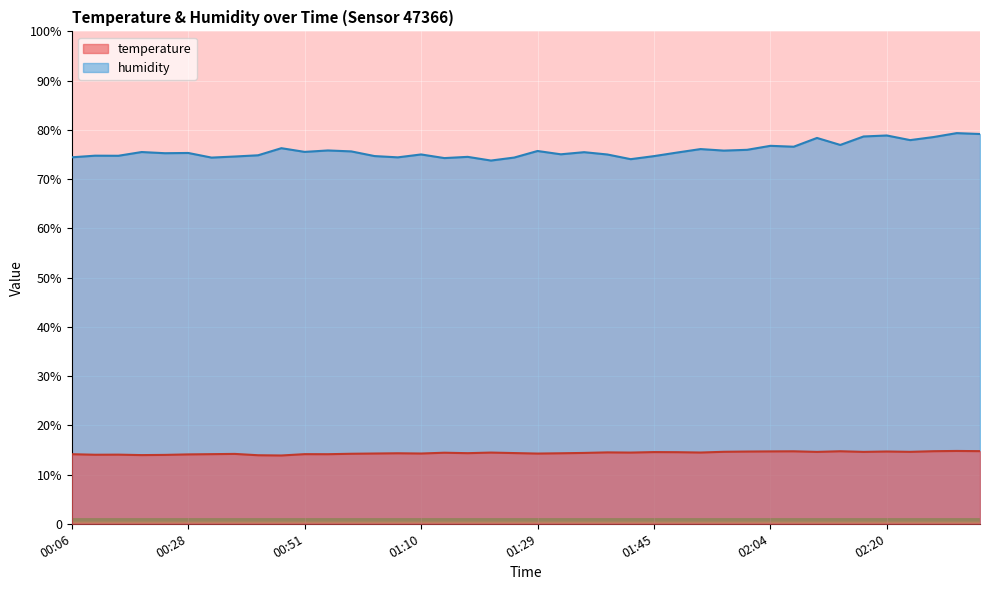

Where does the humidity series first go above 75?

00:22